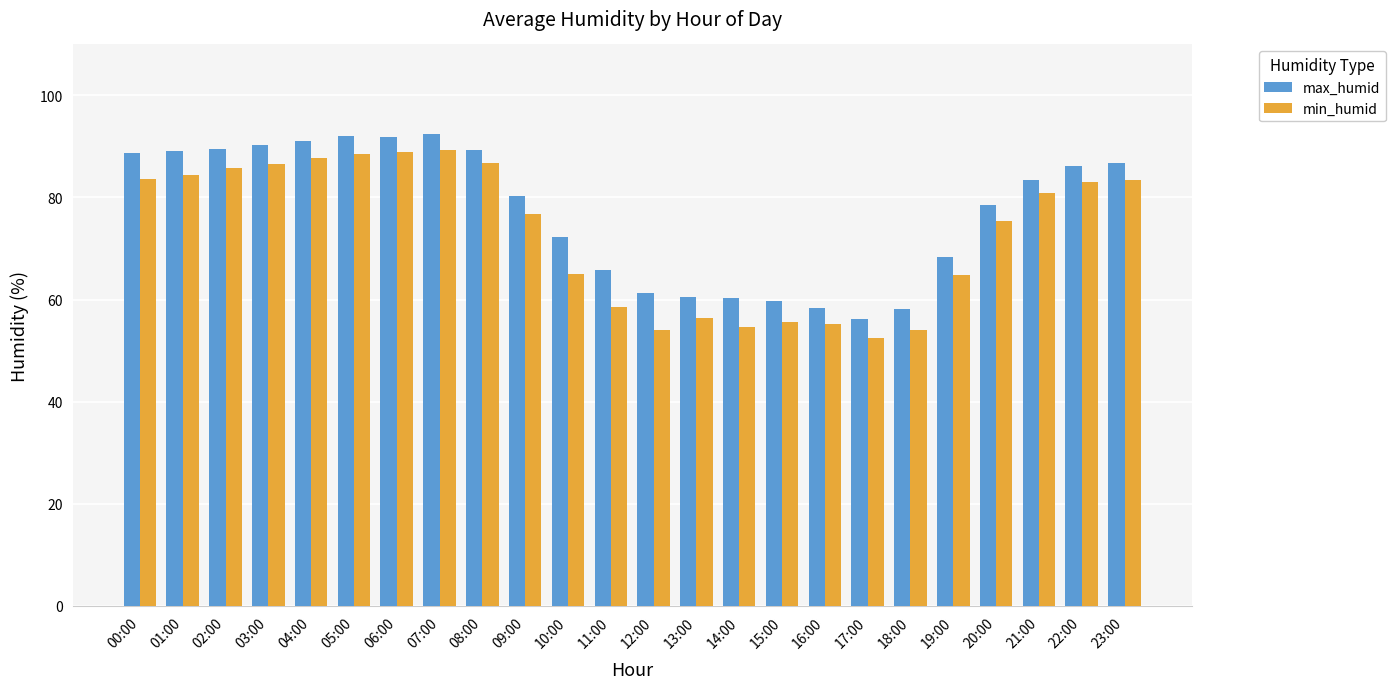

At which label does min_humid first exceed 80?

00:00